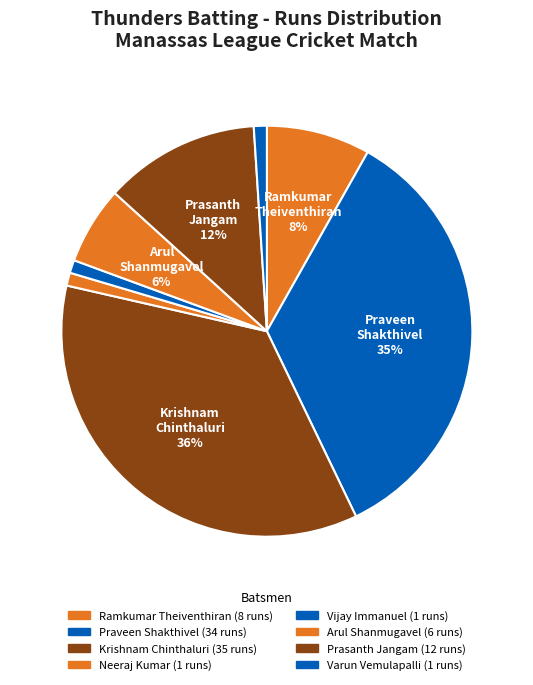

Which slice is the largest?

Krishnam Chinthaluri